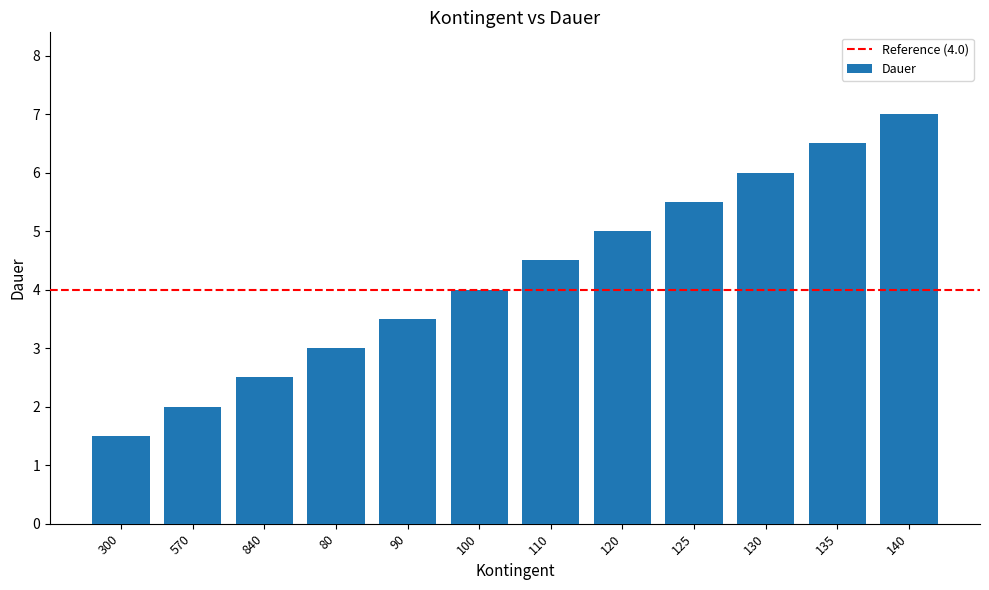

Reading left to right, extract all data points from this chart.

1.5	2.0	2.5	3.0	3.5	4.0	4.5	5.0	5.5	6.0	6.5	7.0